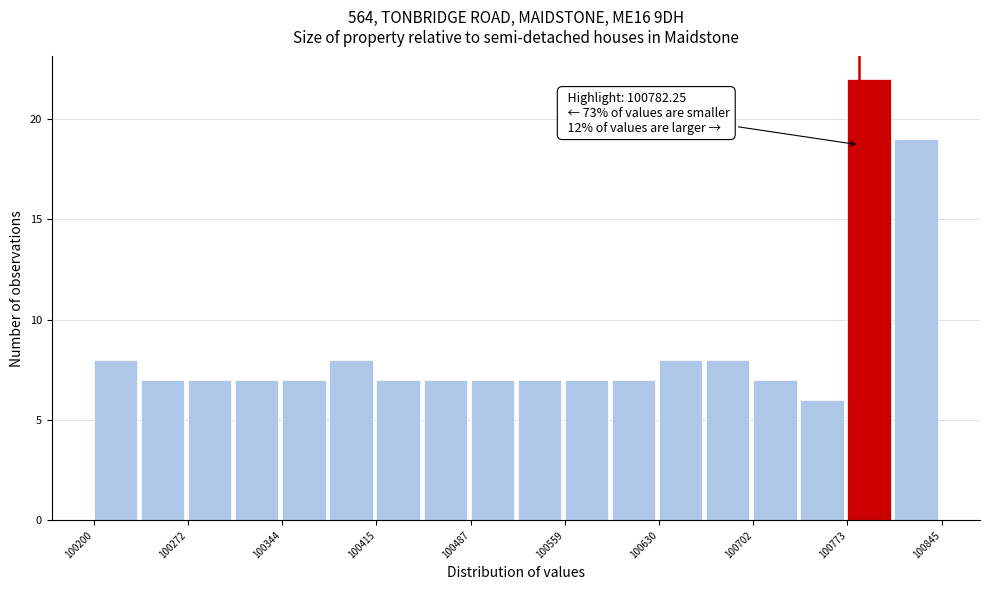

Around what value on the x-axis is the tallest bar? Give the approximate position of its centre, as read against the axis.

100790